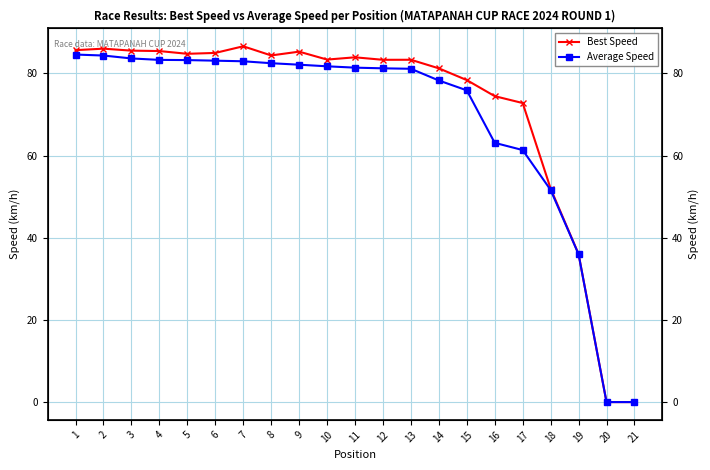

The Best Speed series shows 83.9 at 11. True or false?

True